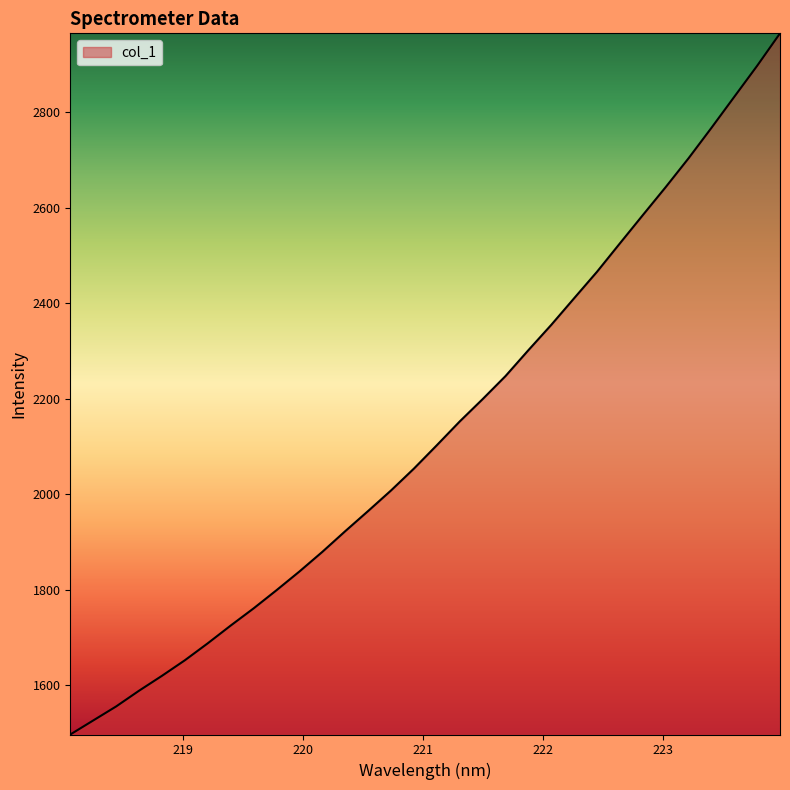

What is the difference between the maximum and minimum values?

1468.5